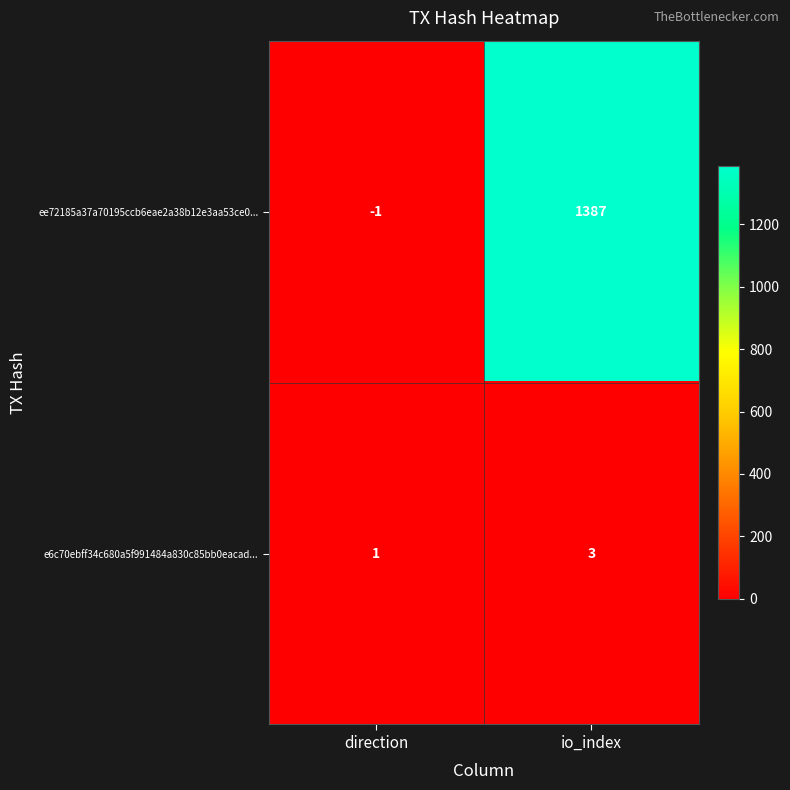

At which label is ee72185a37a70195ccb6eae2a38b12e3aa53ce0... closest to 693?

direction